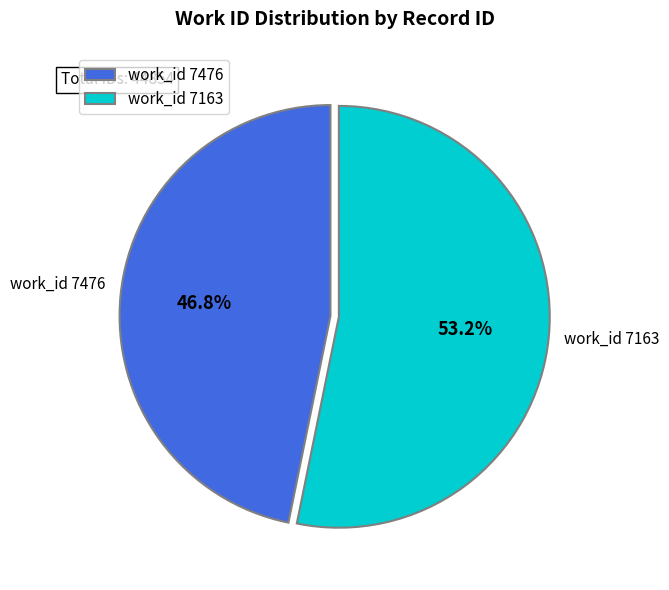

Does any single category account for the majority?

Yes